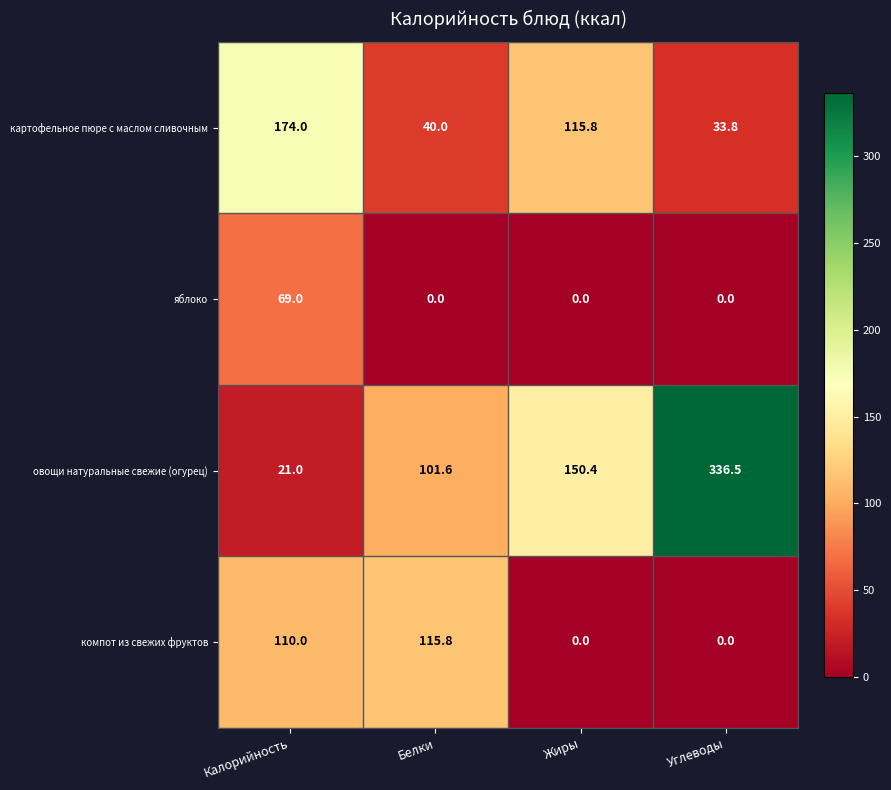

Between Белки and Углеводы, which series saw the biggest shift?

овощи натуральные свежие (огурец)